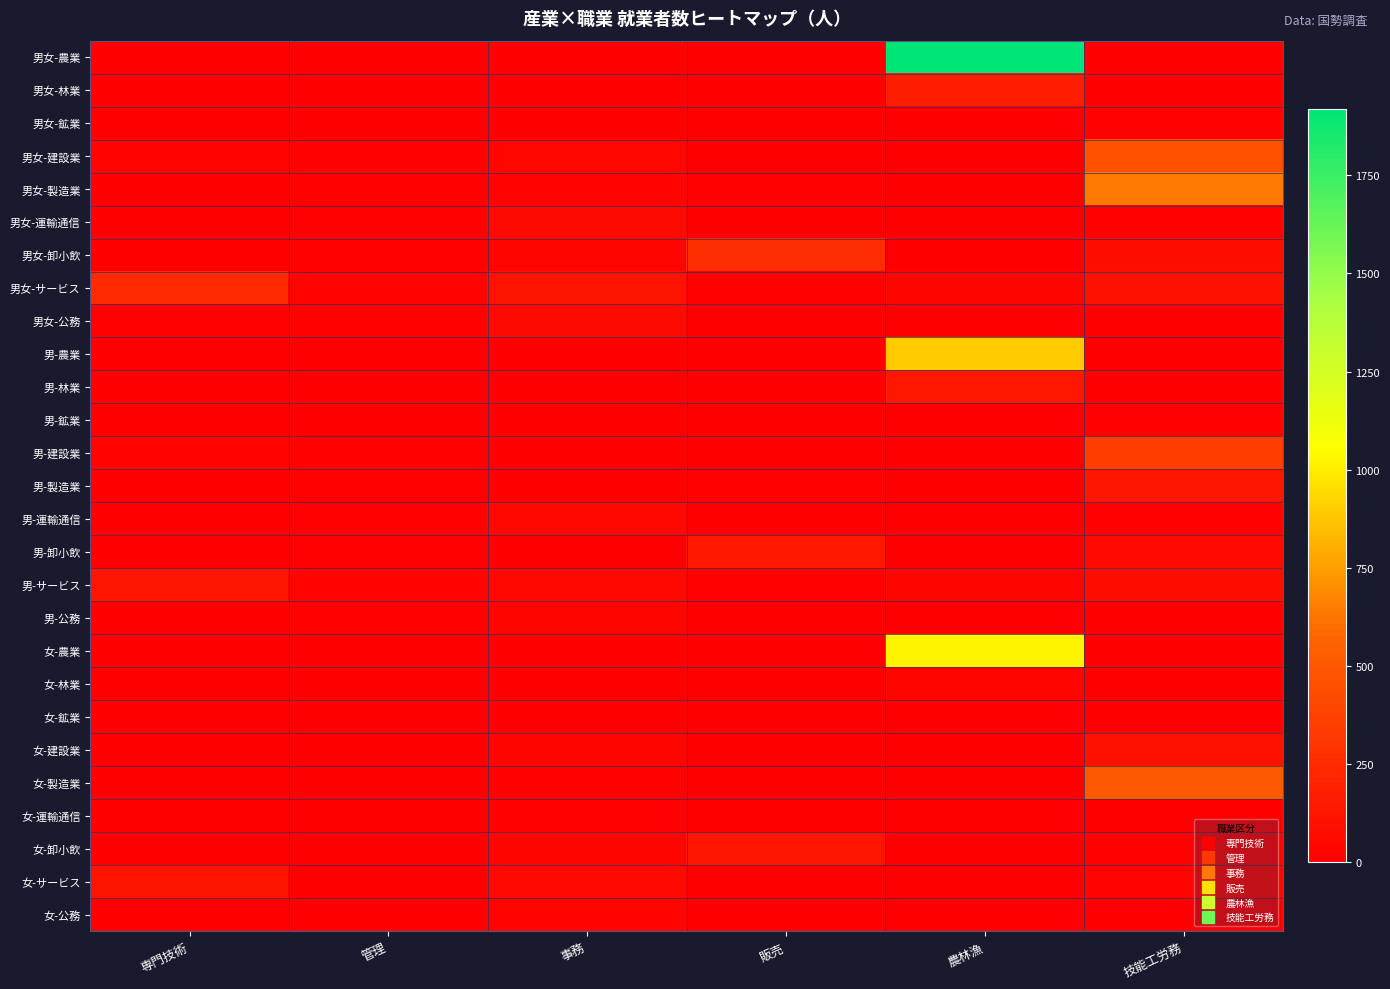

Which has a higher value, 農林漁 or 専門技術?

農林漁